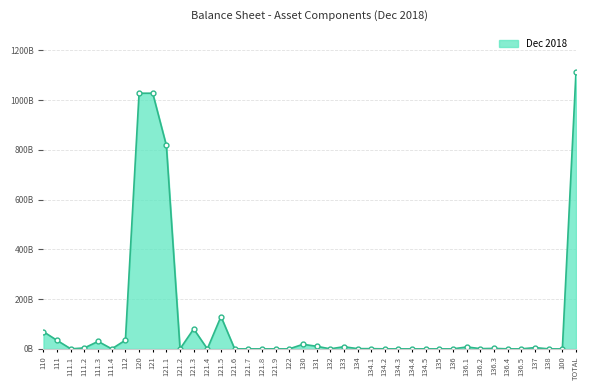

At which label is the value closest to 557377468487?

121.1